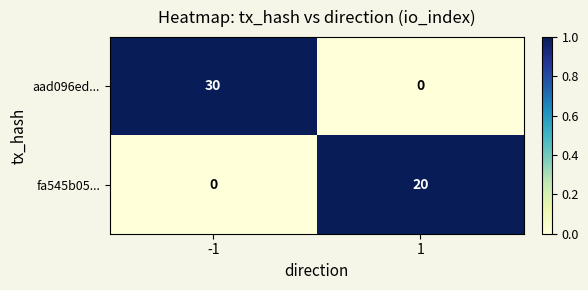

What is the difference between the highest and lowest values at -1?

30